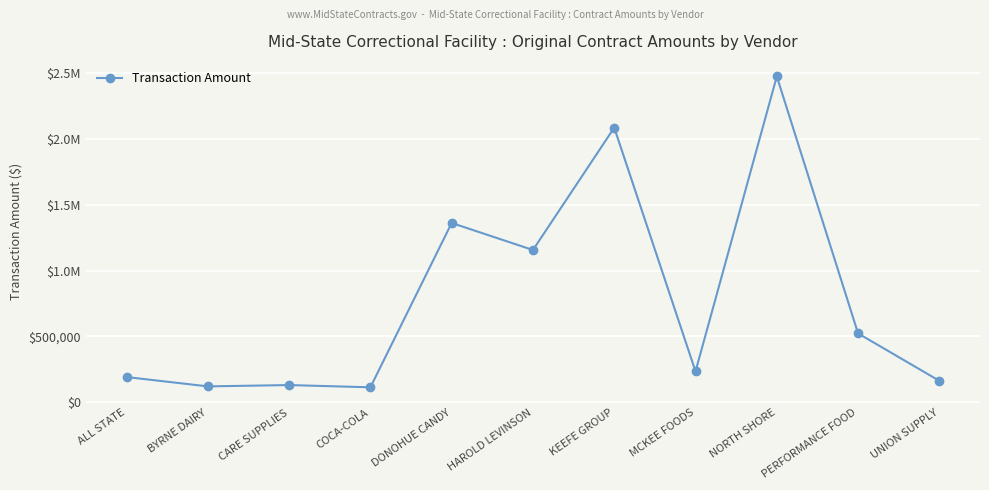

Does the chart have visible grid lines?

Yes